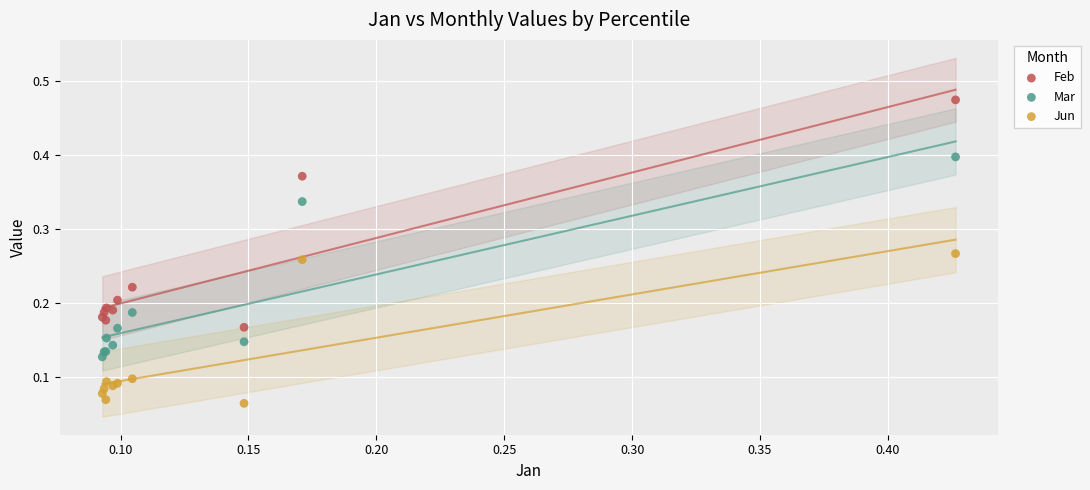

Which series contains the lowest Y value?

Jun